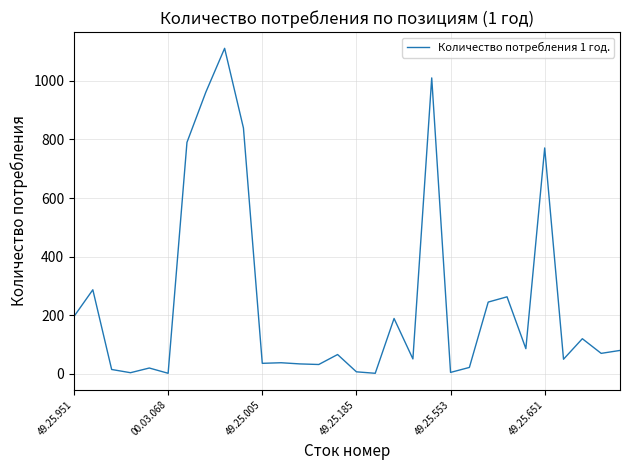

What is the maximum value shown in the chart?

1111